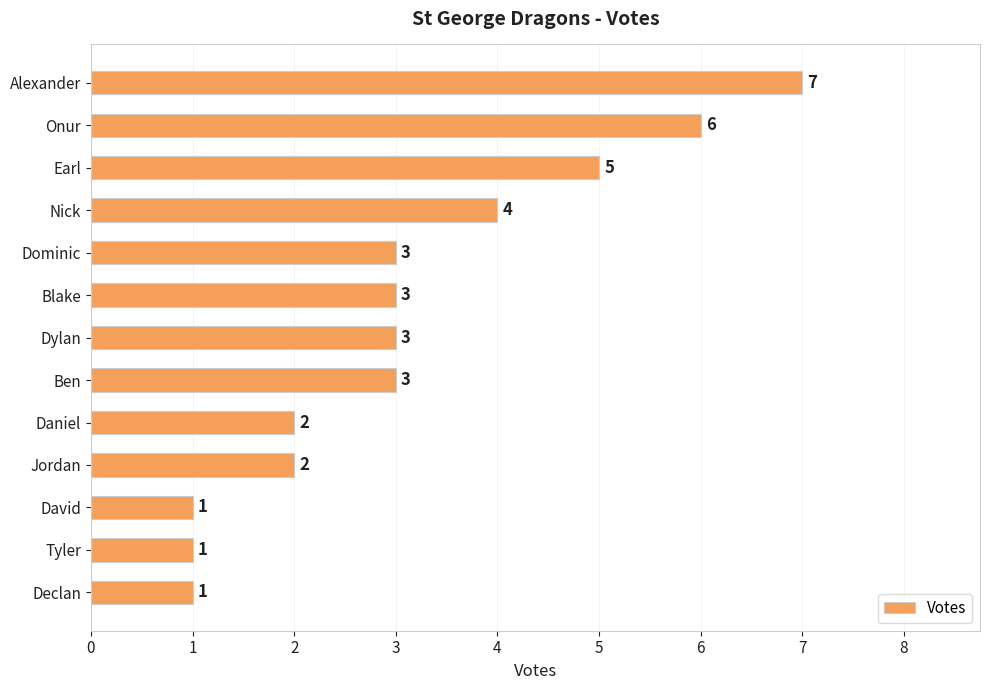

What is the sum of the values at David and Dominic?

4